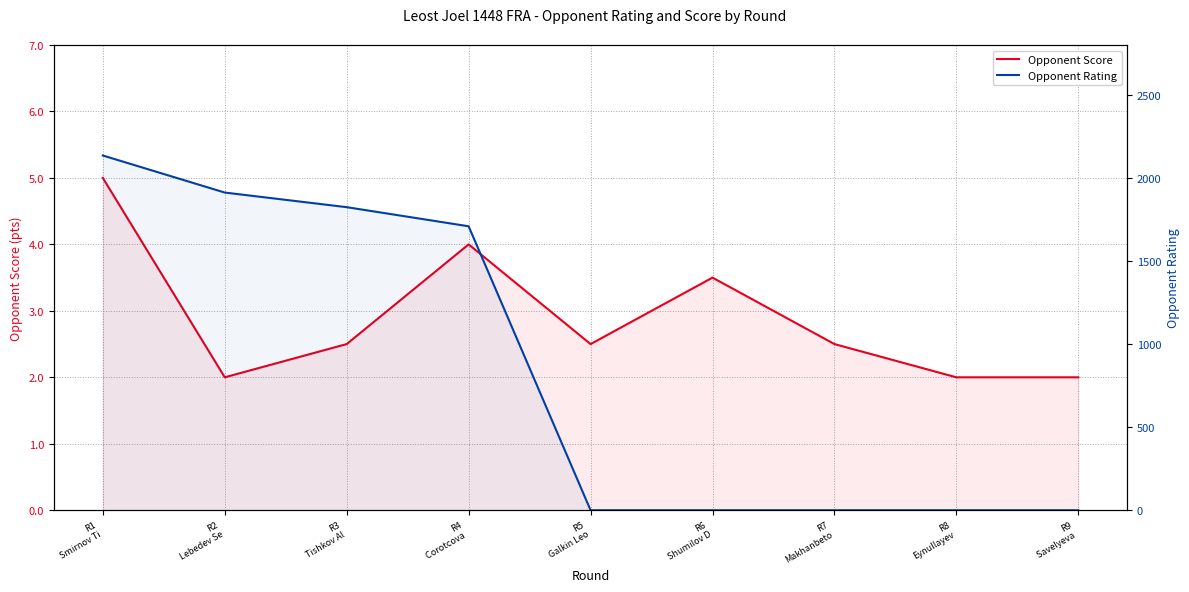

Is the value of Opponent Rating at R1
Smirnov Ti greater than the value of Opponent Score at R3
Tishkov Al?

Yes